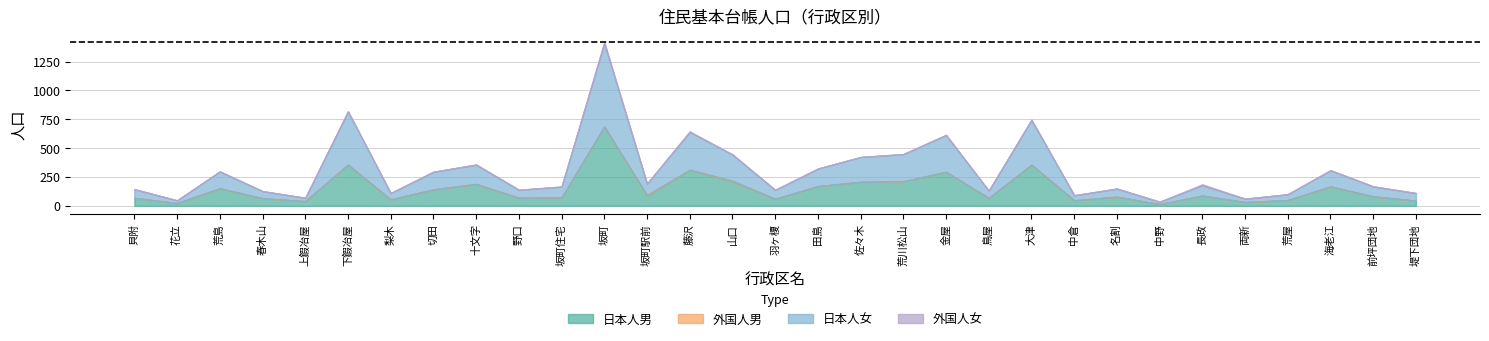

What position from the right is 十文字?

23